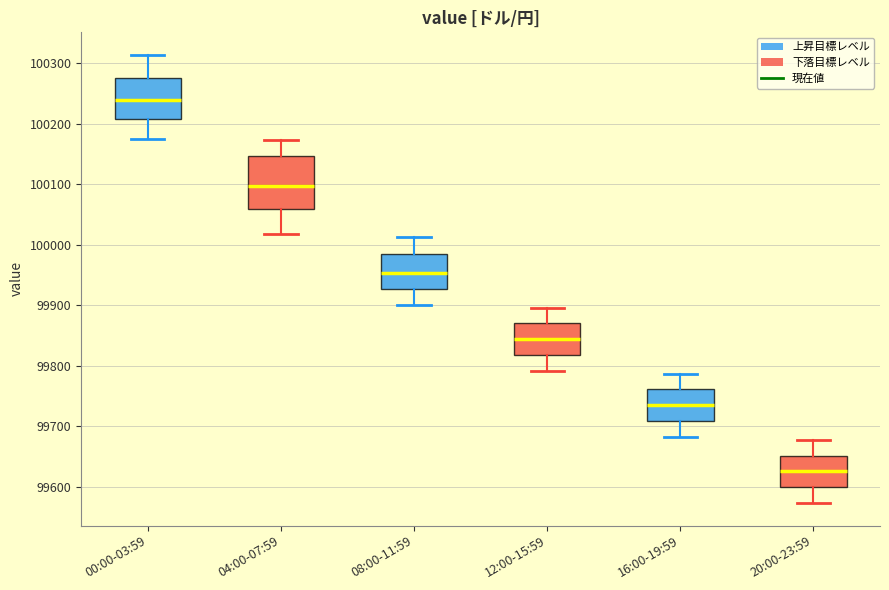

Which box is the tallest, from its lower edge to its upper edge?

04:00-07:59